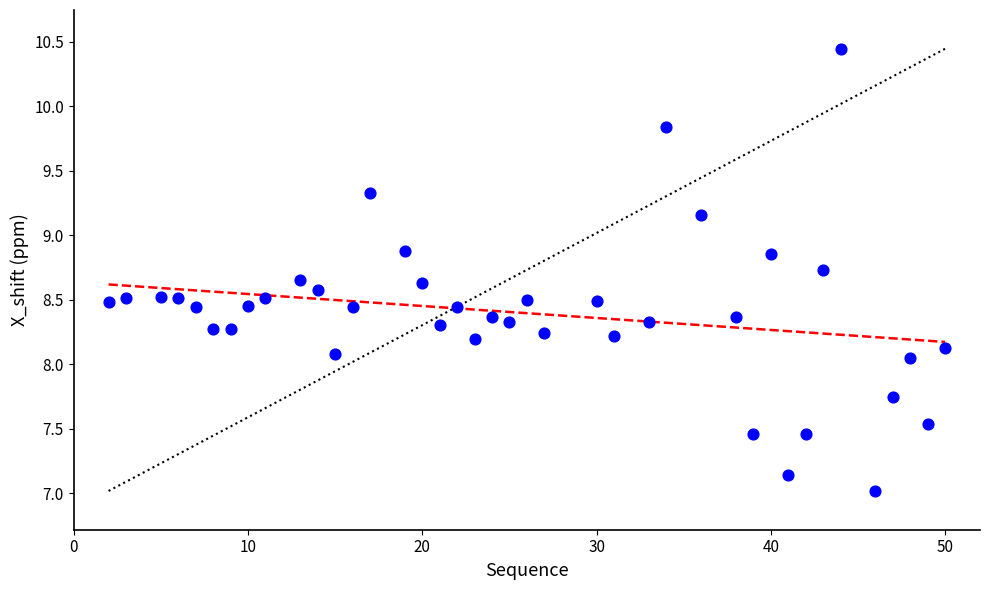

What is the range of Y values (max minus min)?

3.4